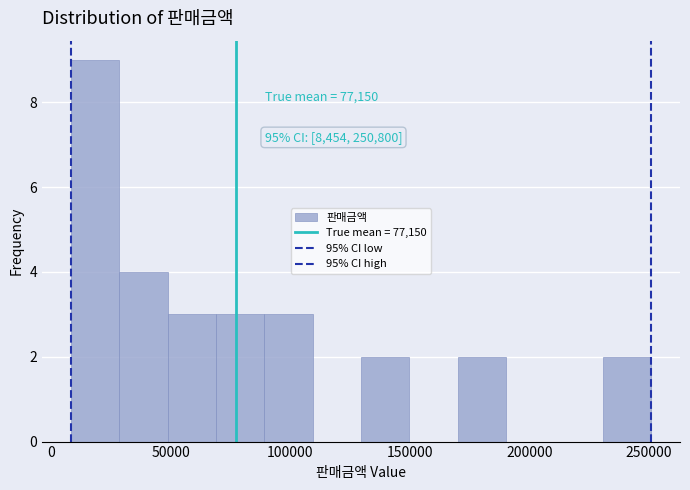

Over which range of the x-axis is the bar tallest?

10000 to 30000